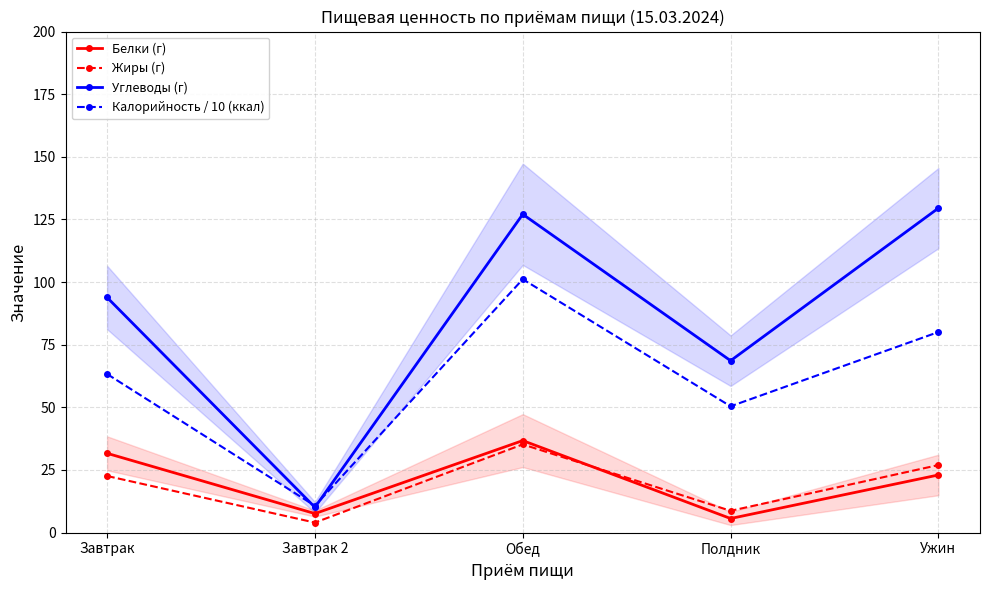

What is the difference between the highest and lowest values at Ужин?

106.5